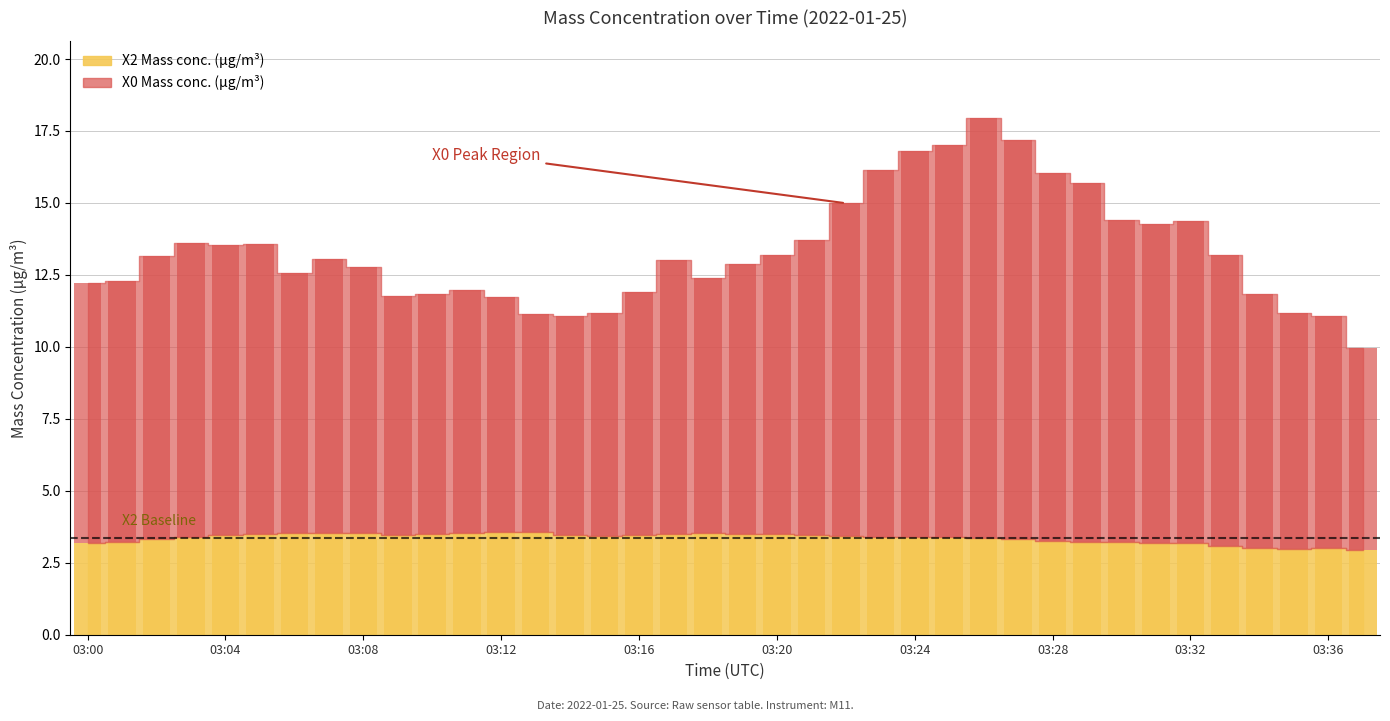

Is it true that X0 Mass conc. (μg/m³) equals 18.0 at 03:29?

False